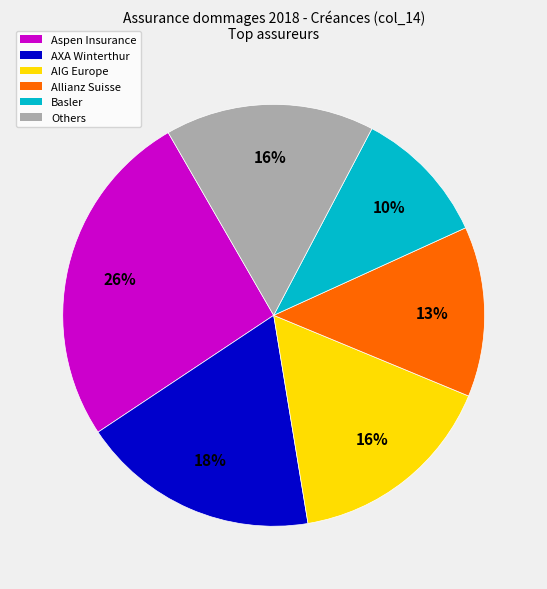

Do Aspen Insurance and Basler together represent more than half of the pie?

No